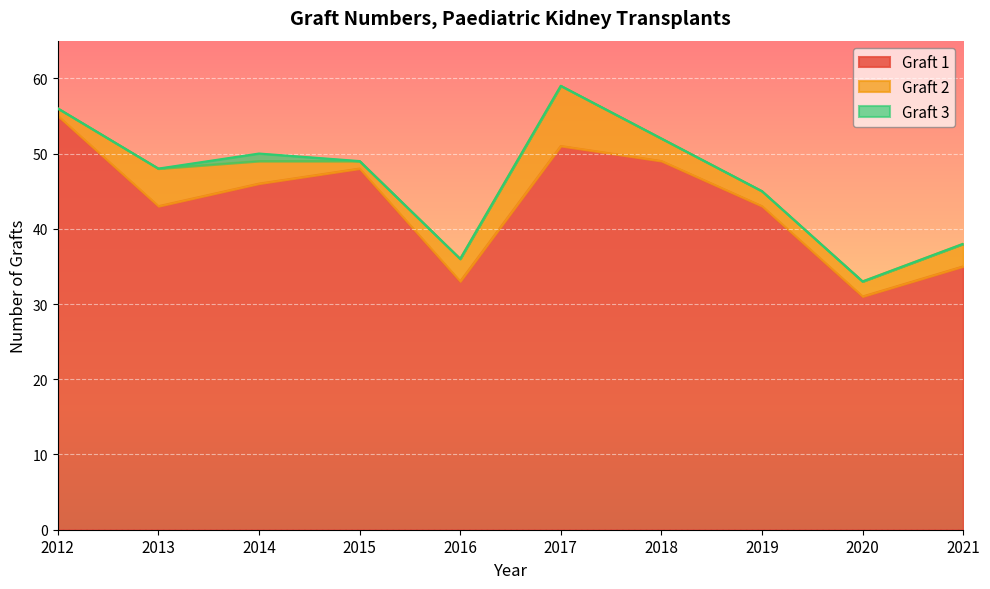

At how many categories does at least one series exceed 1?

10